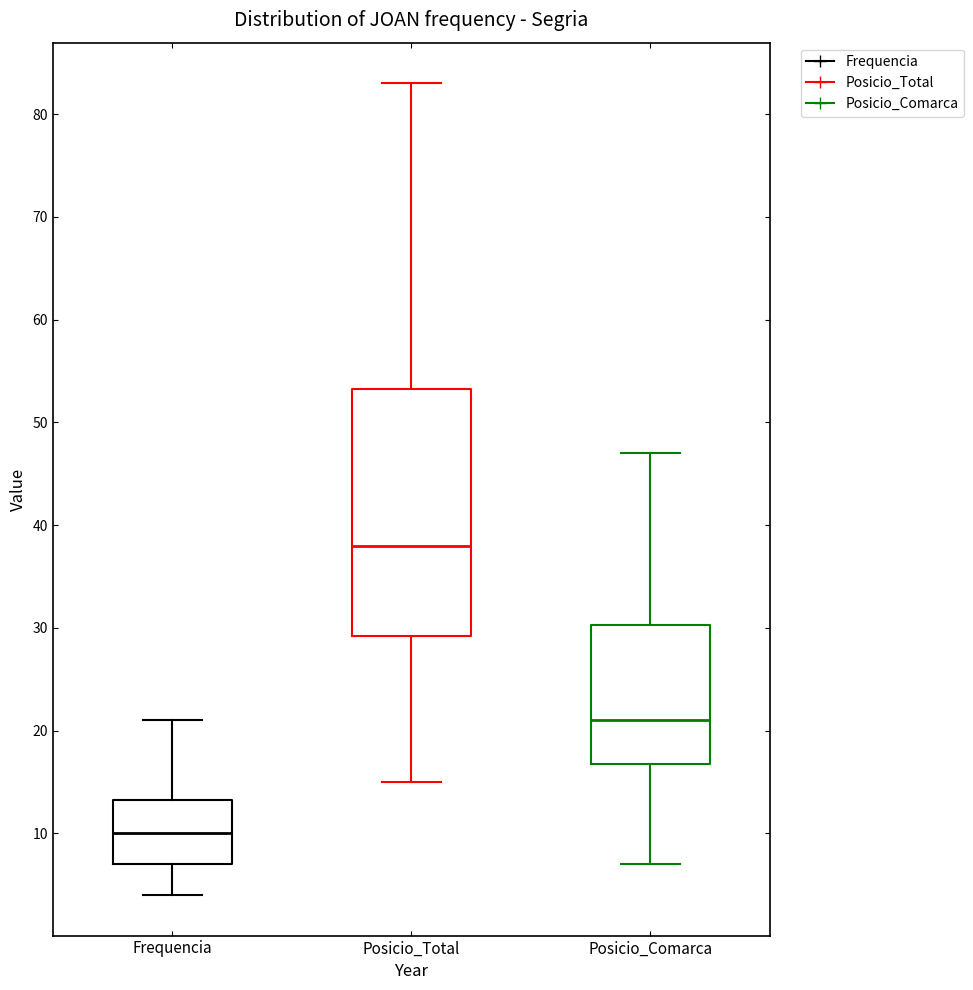

Reading left to right, transcribe this box plot: for each box, give where its median line is, the range the box spans, and where its two whiskers end, as read against the y-axis. The values are not printed on the chart, so give them approximately, as read against the axis.

Frequencia: median 10, box 7 to 13, whiskers 4 to 21
Posicio_Total: median 38, box 29 to 53, whiskers 15 to 83
Posicio_Comarca: median 21, box 17 to 30, whiskers 7 to 47